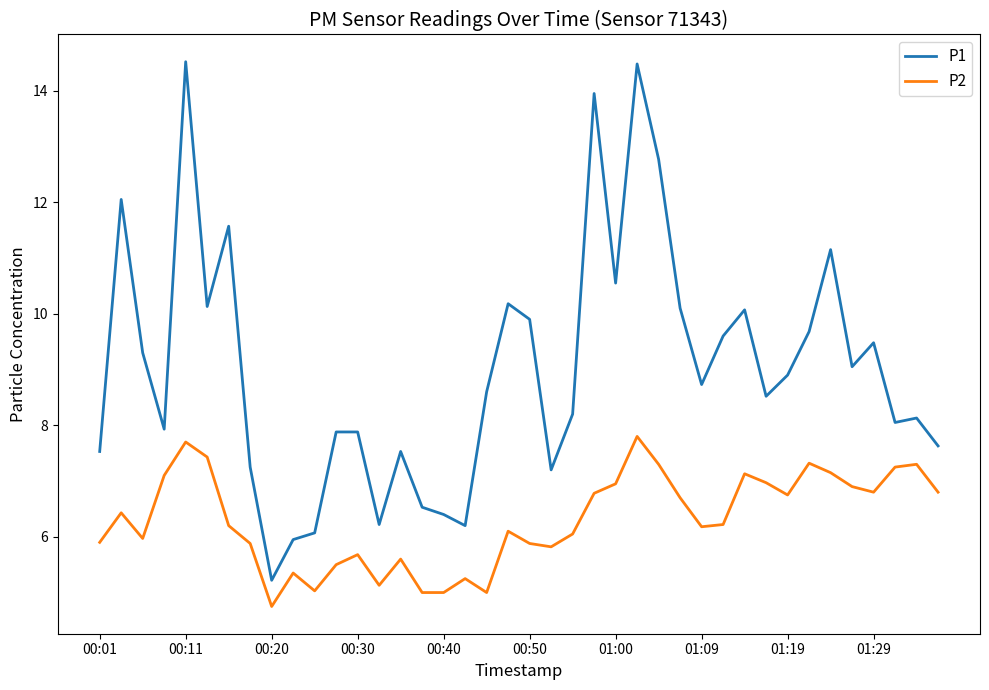

List the series in order of their peak value, highest first.

P1, P2